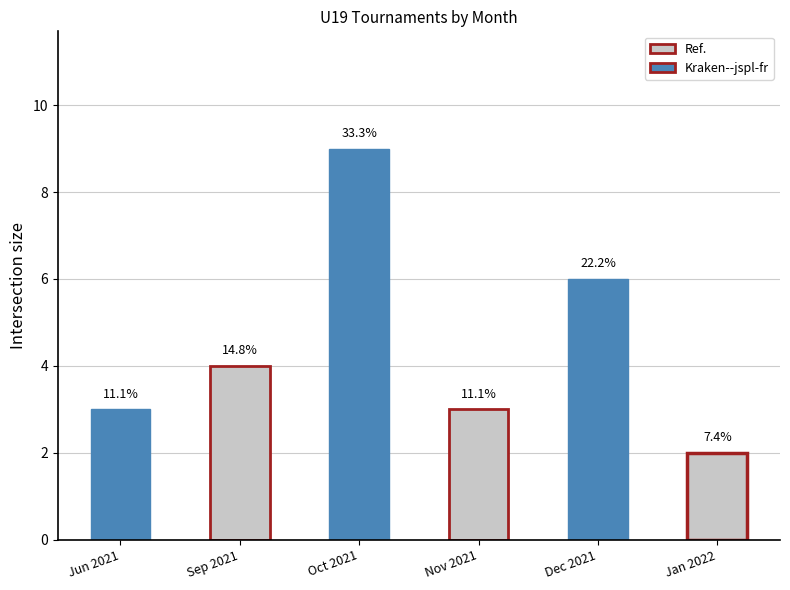

What is the minimum value shown in the chart?

2